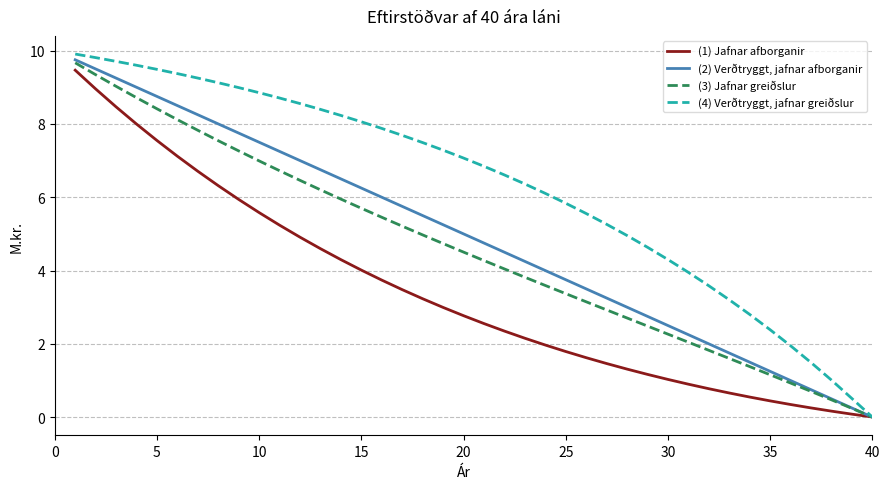

What is the maximum value shown in the chart?

9.9